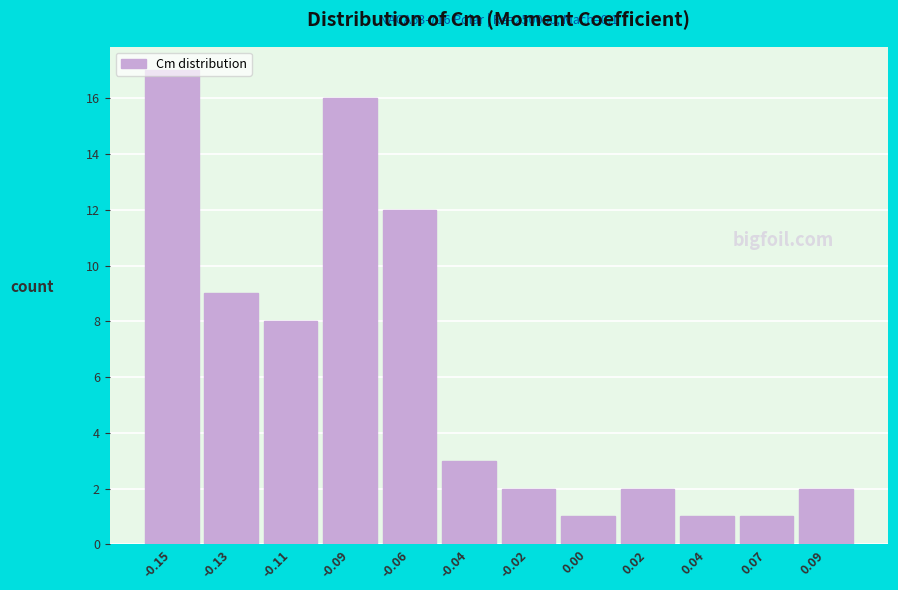

What position from the left is -0.04?

6